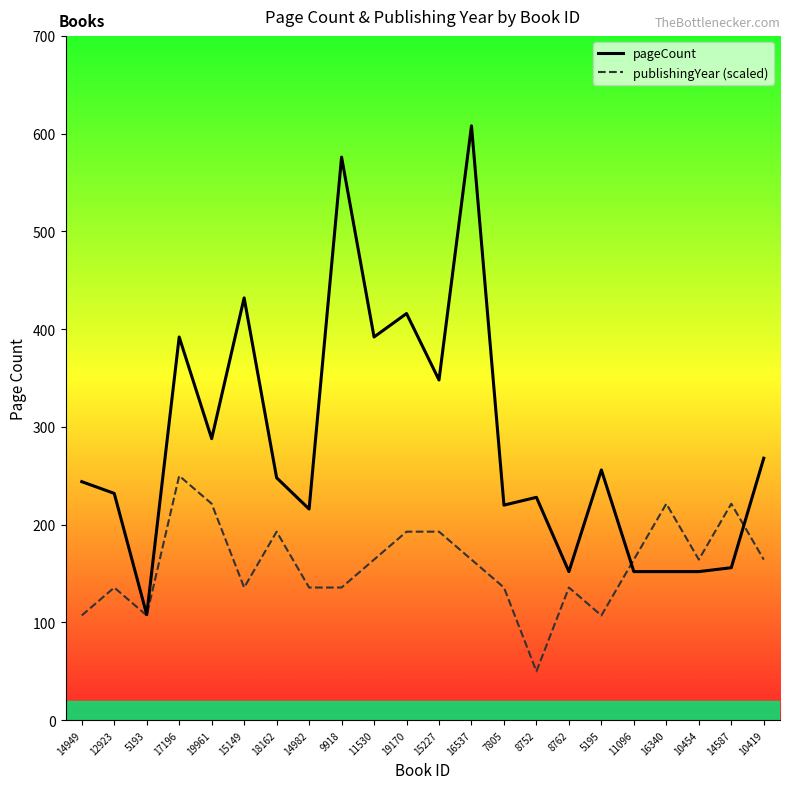

True or false: publishingYear (scaled) has more than 2 interior local peaks.

True